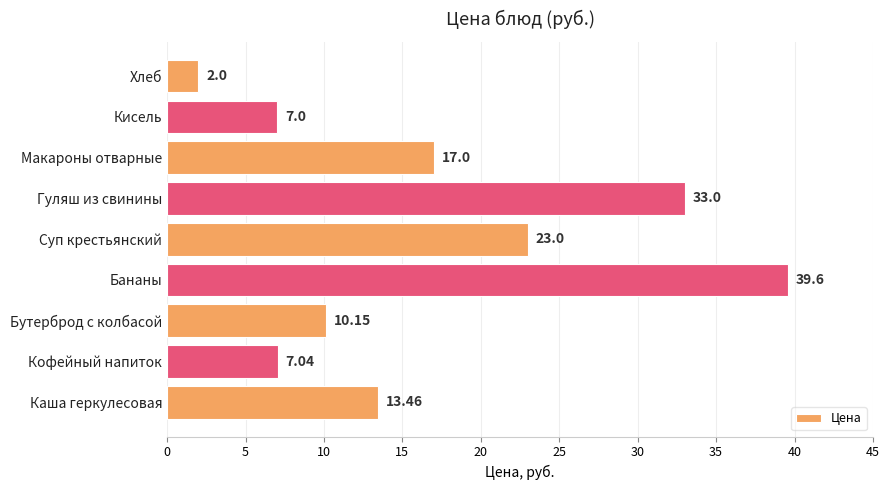

Rank the categories by value from highest to lowest.

Бананы, Гуляш из свинины, Суп крестьянский, Макароны отварные, Каша геркулесовая, Бутерброд с колбасой, Кофейный напиток, Кисель, Хлеб